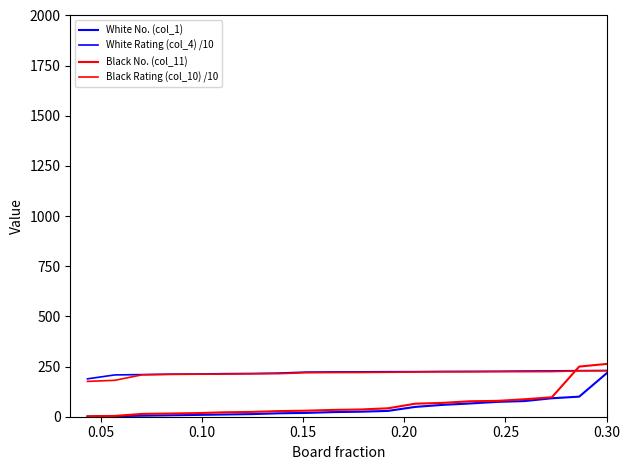

At which category is the sum across all series the highest?

0.30